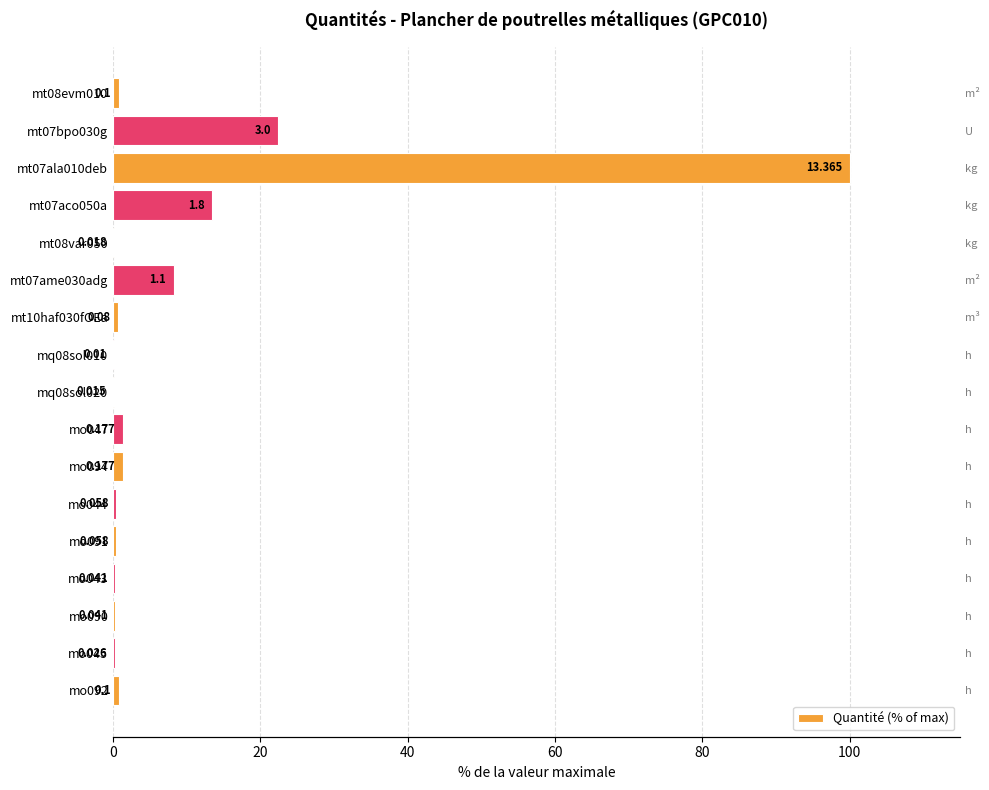

Count the number of categories in the chart.

17